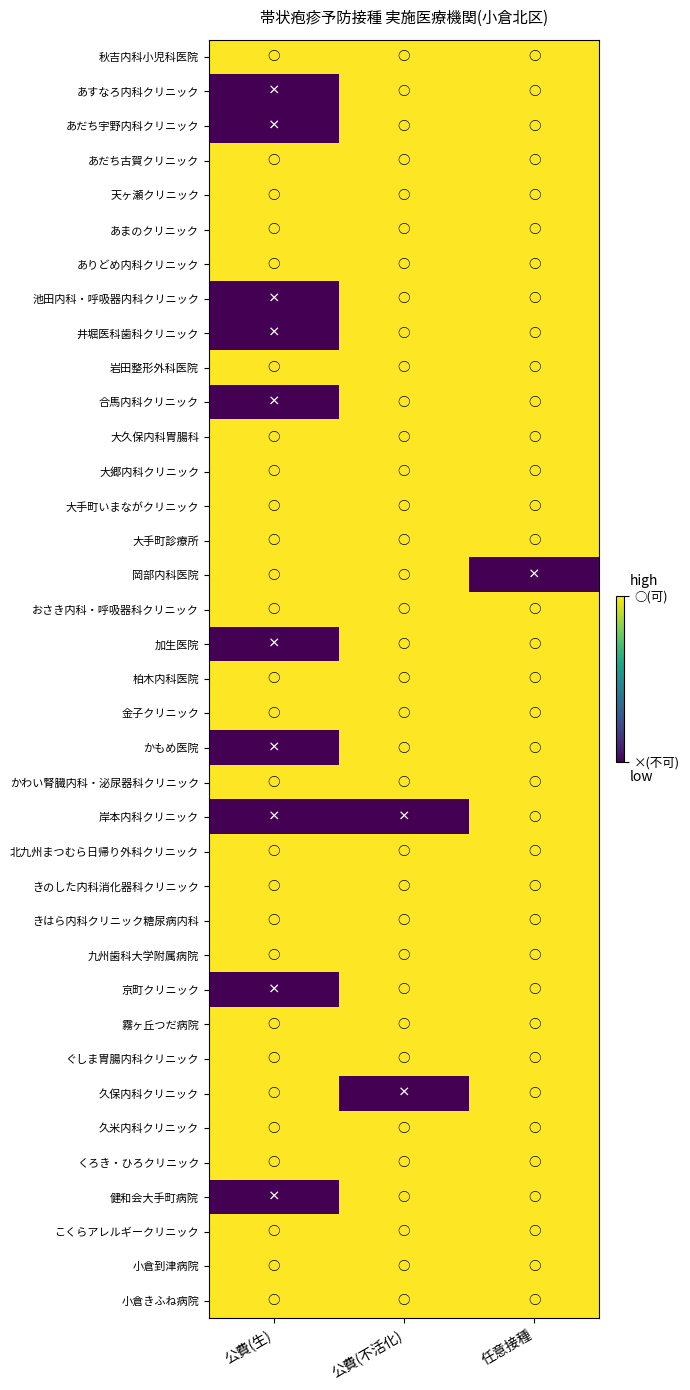

At which category is the sum across all series the highest?

任意接種